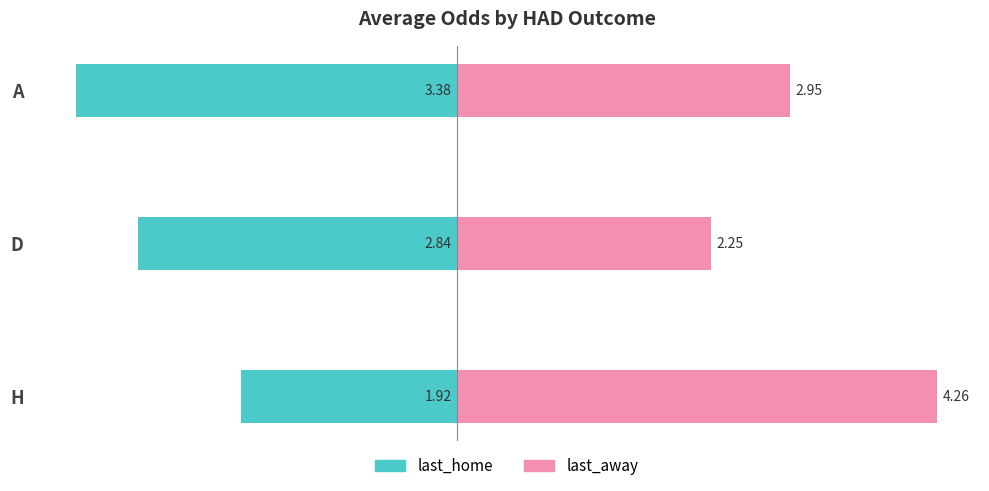

How many bars are there in total?

6